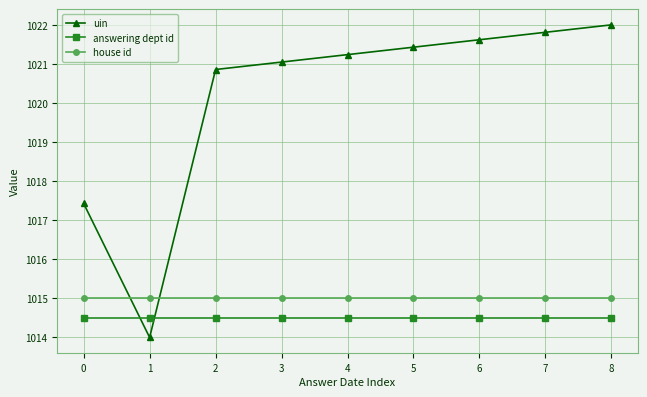

The house id series shows 1712.2 at 7. True or false?

False